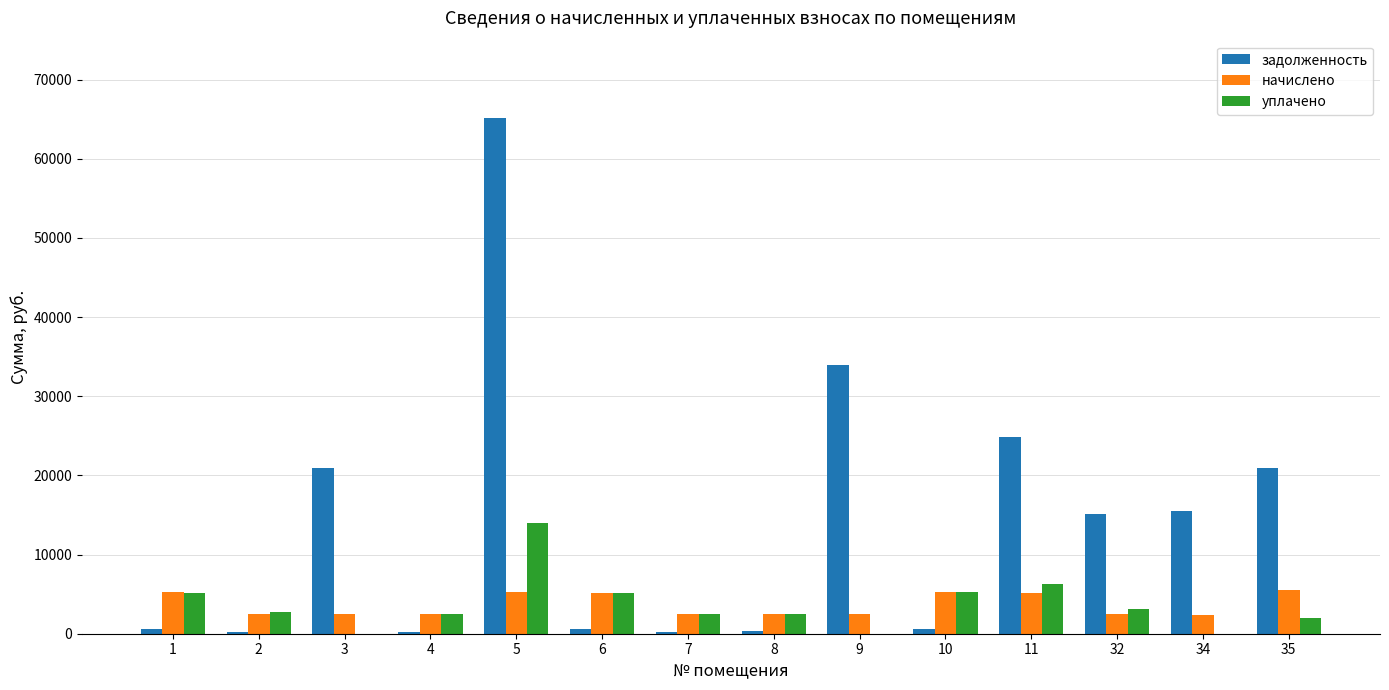

Which series has the largest total across all categories?

задолженность